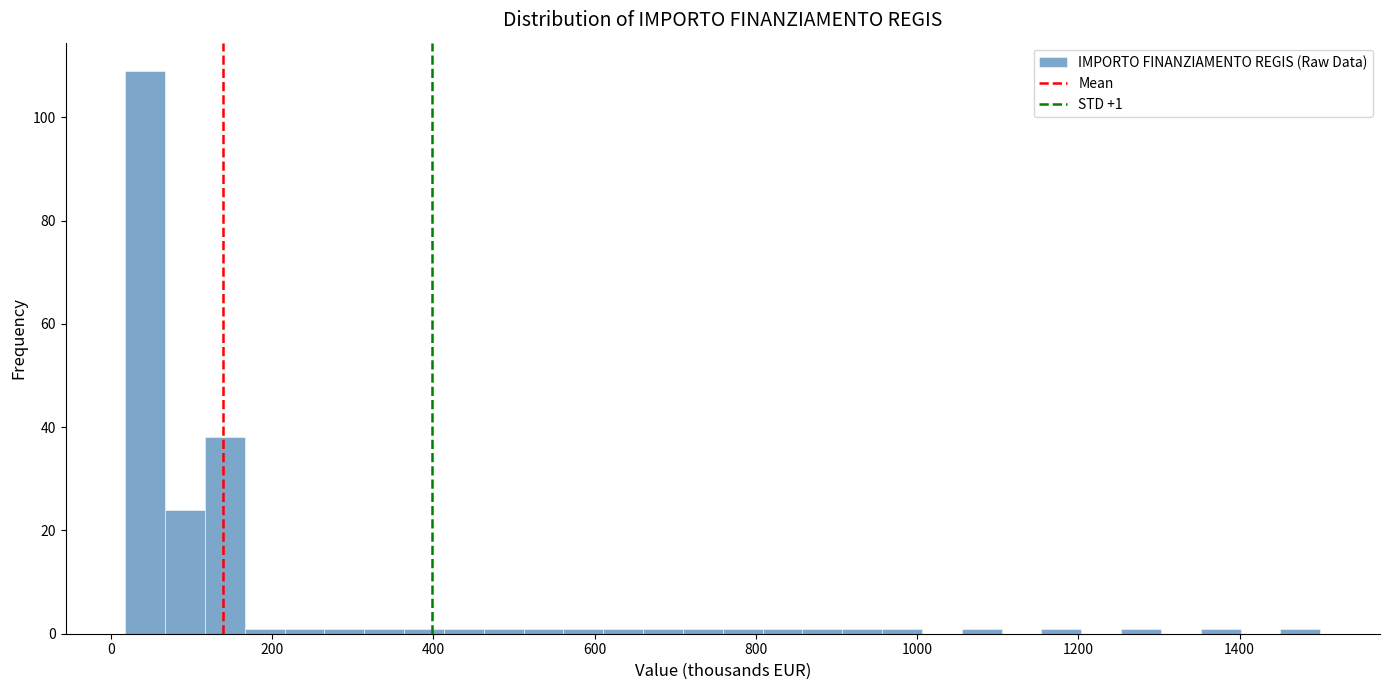

Around what value on the x-axis is the tallest bar? Give the approximate position of its centre, as read against the axis.

40